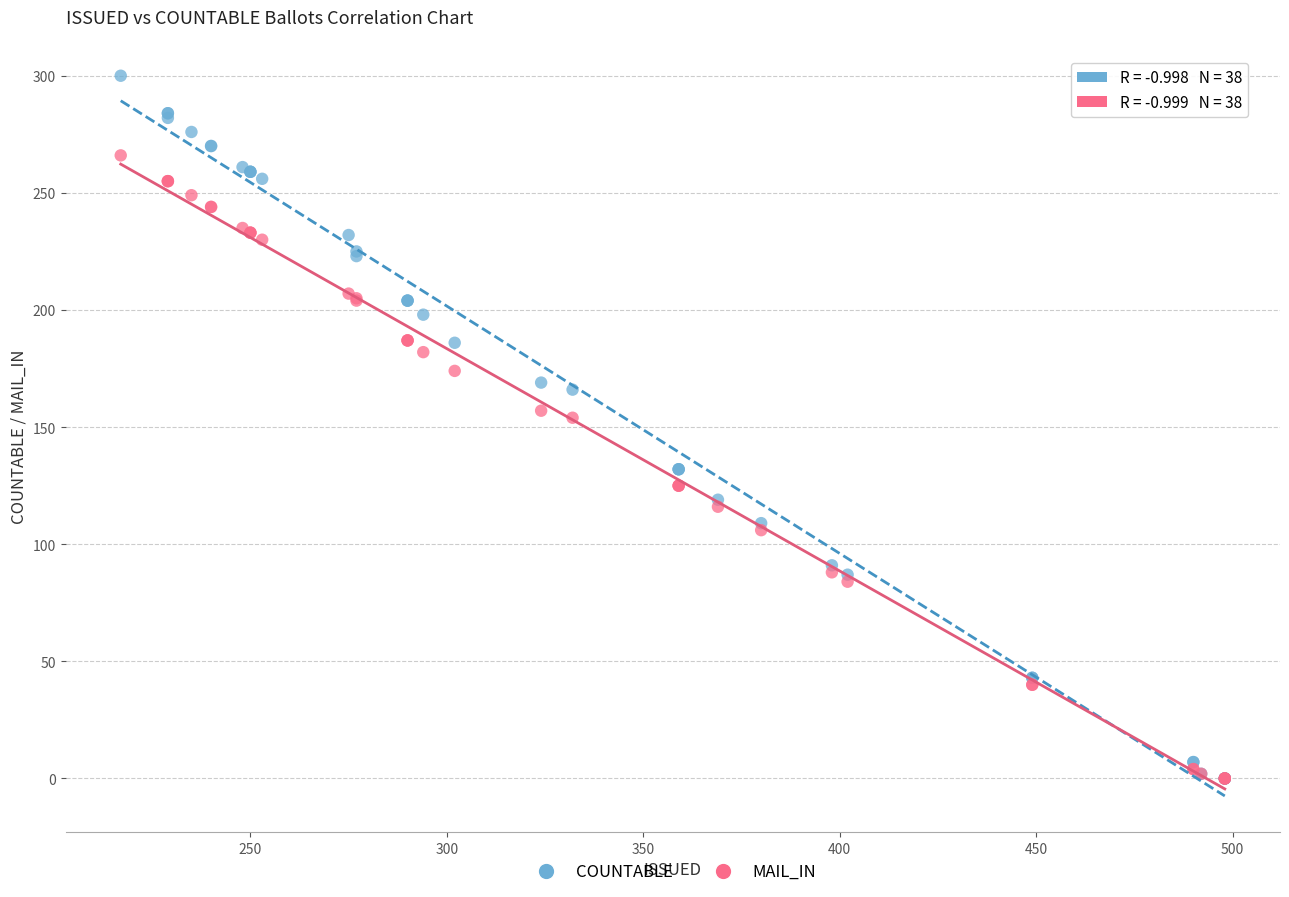

Which series contains the highest Y value?

COUNTABLE